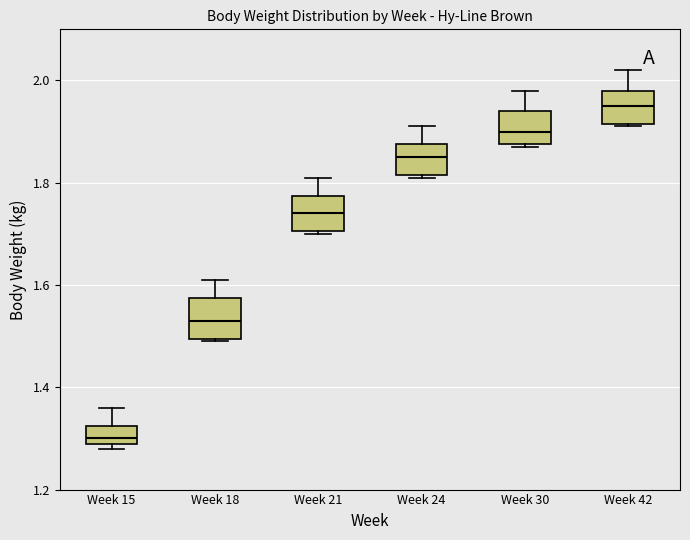

Where is the lower edge of the box for Week 15 on the y-axis? The values are not printed on the chart, so give them approximately, as read against the axis.

1.30